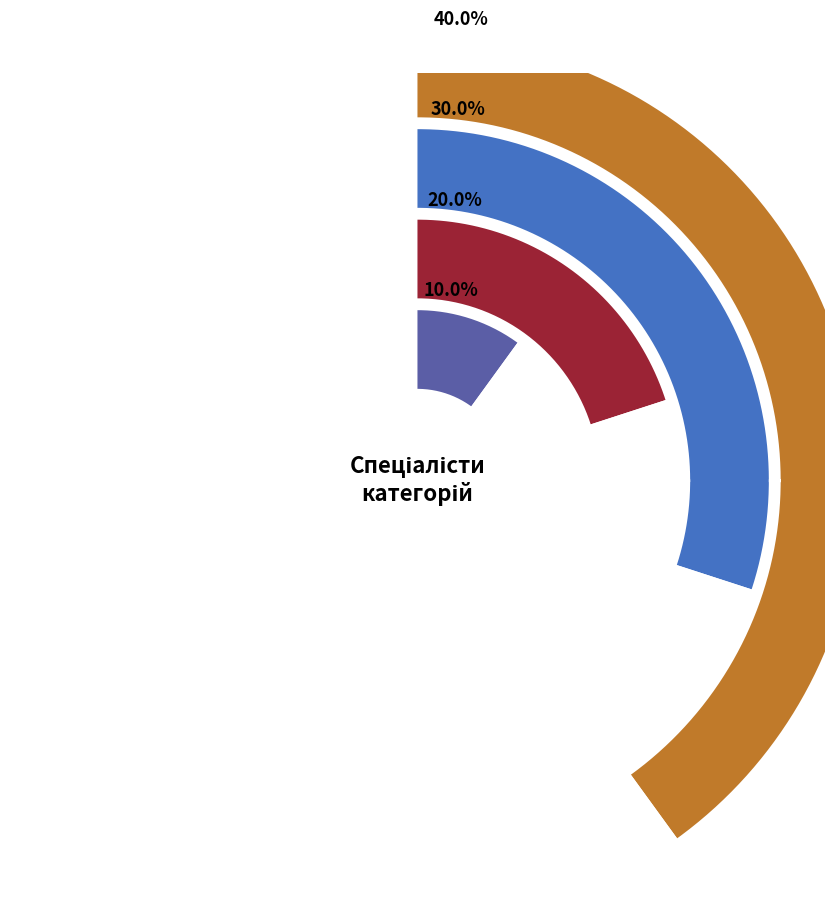

What is the change in value from Спеціаліст to Спеціаліст вищої категорії?

+3